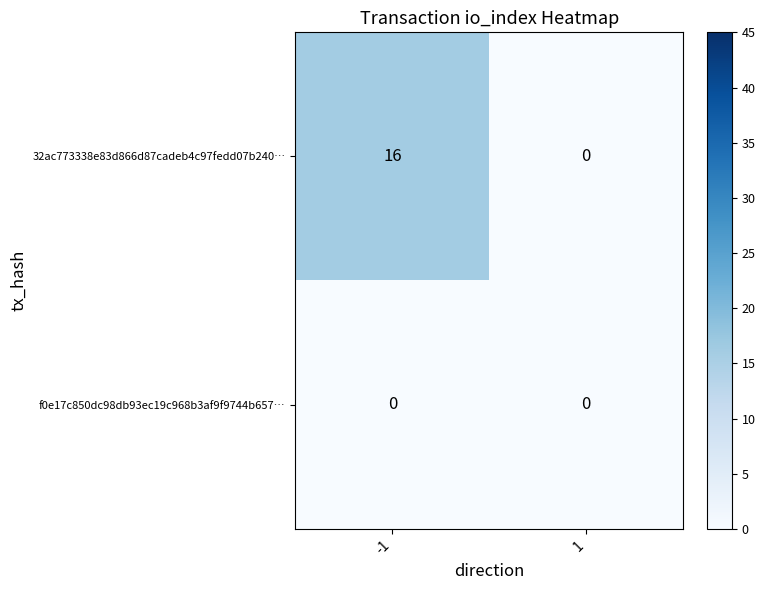

The value of 32ac773338e83d866d87cadeb4c97fedd07b240… at 1 is 0. True or false?

True